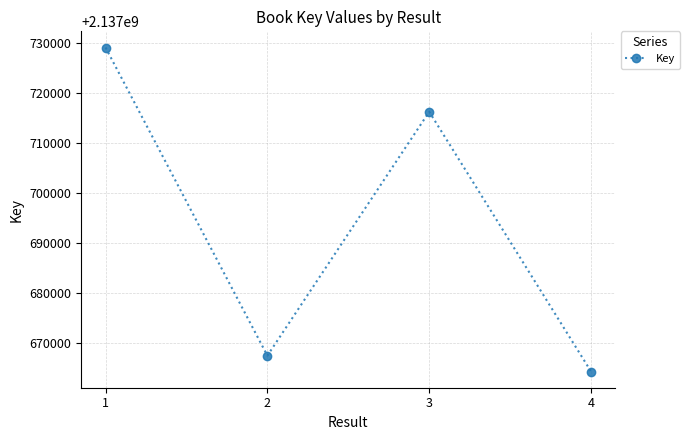

What is the value of the 4th point from the left?

2137664373